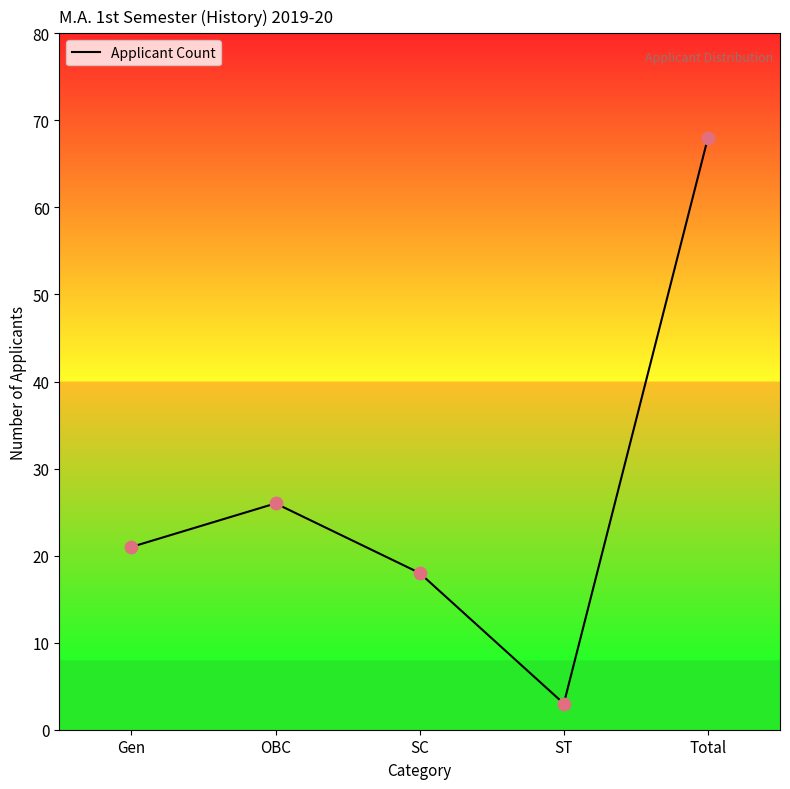

What is the change in value from ST to Total?

+65